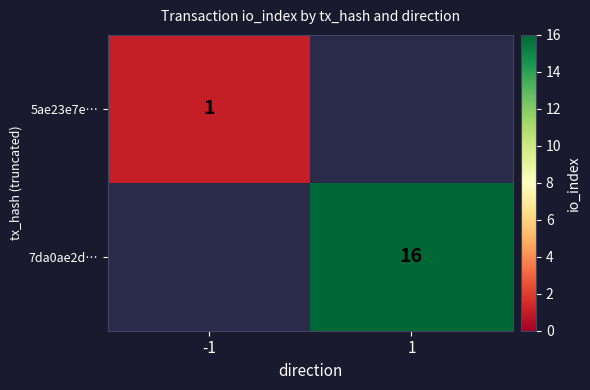

Is it true that 5ae23e7e… equals 1.6 at -1?

False